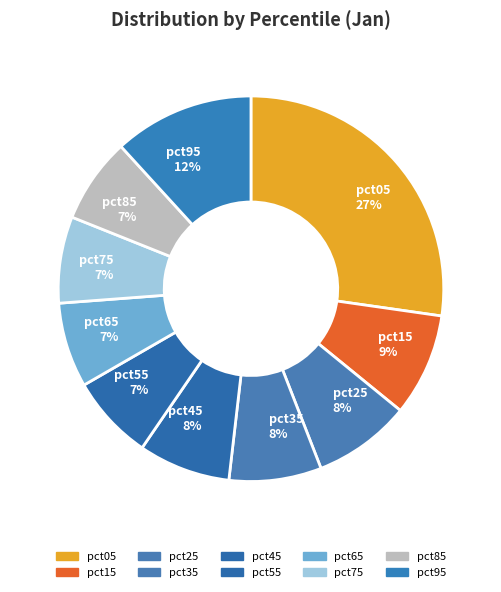

Is the sum of pct75 and pct35 greater than half?

No